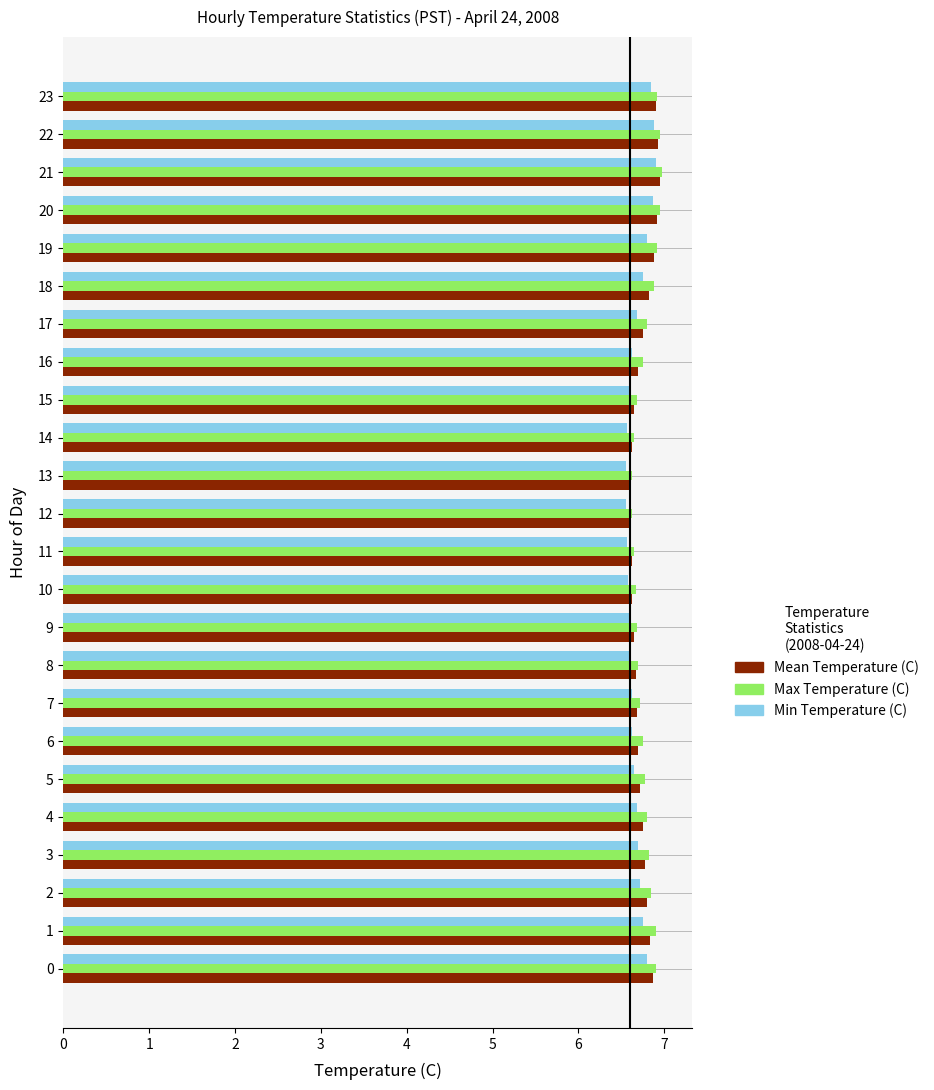

What is the maximum value shown in the chart?

7.0